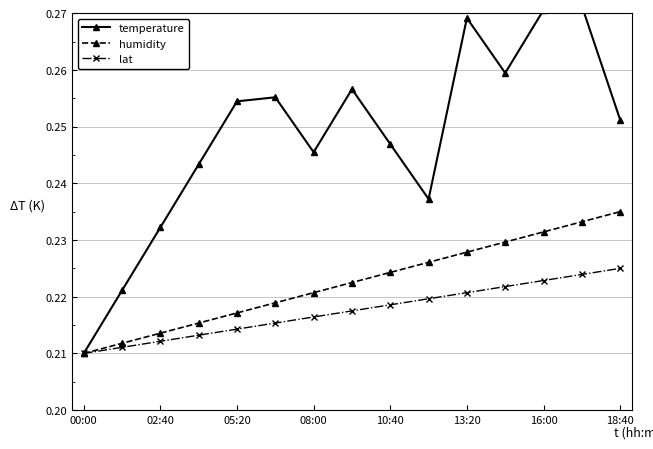

Count the lat values in the range 0 to 1.

15